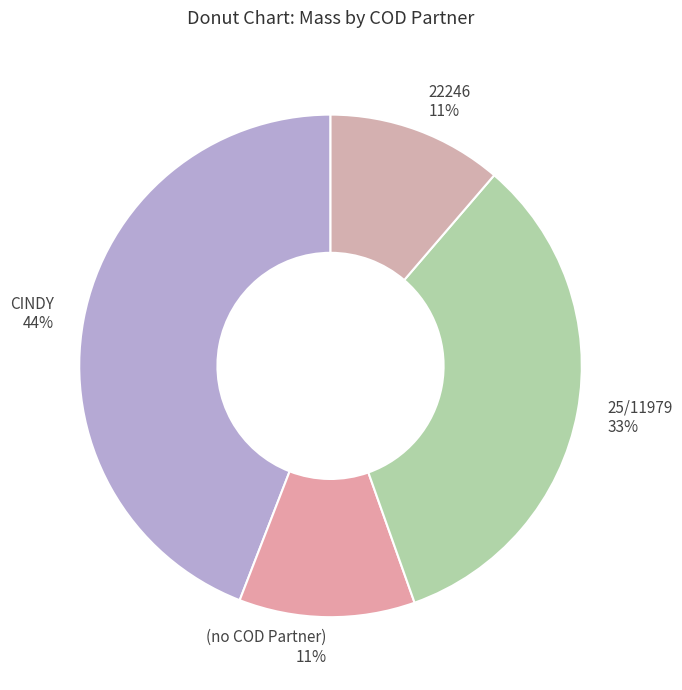

The CINDY slice represents 44% of the pie. True or false?

True